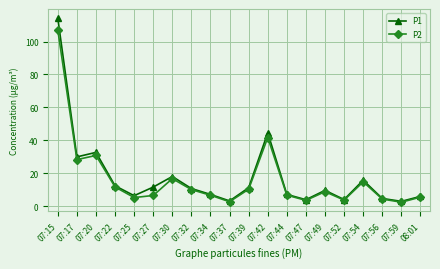

What is the smallest value displayed?

2.4